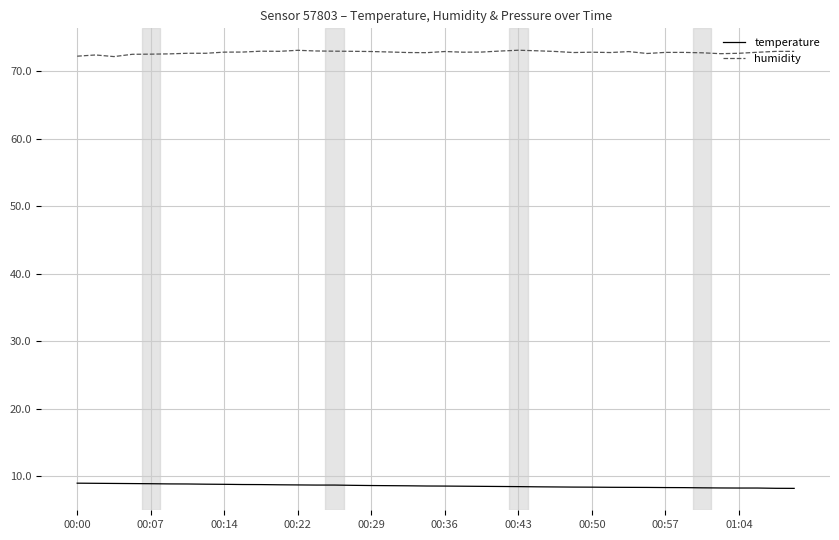

What is the minimum value shown in the chart?

8.2